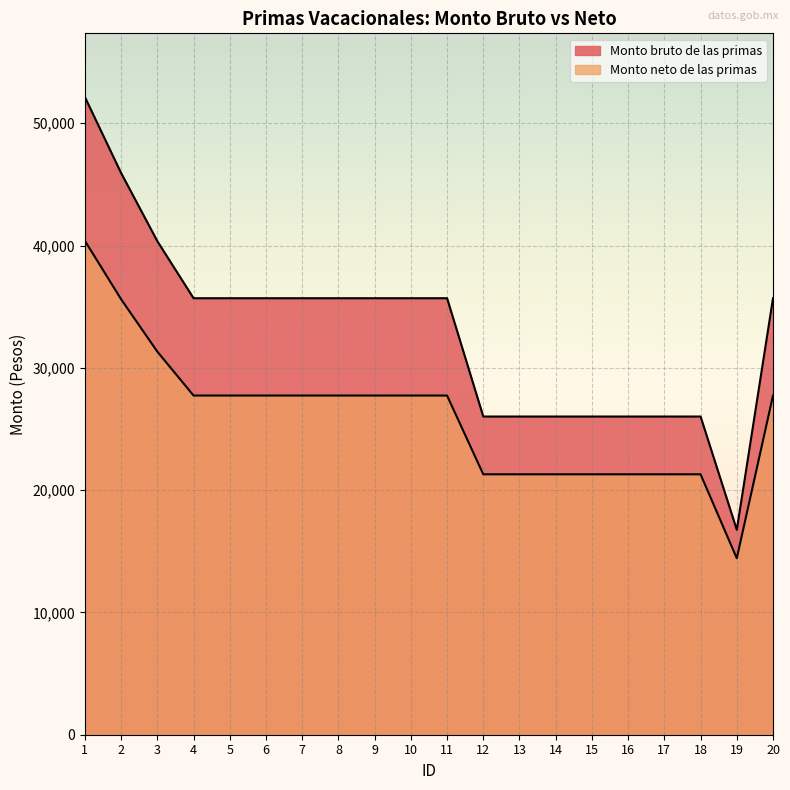

What is the total value across all series at 1?

92529.9